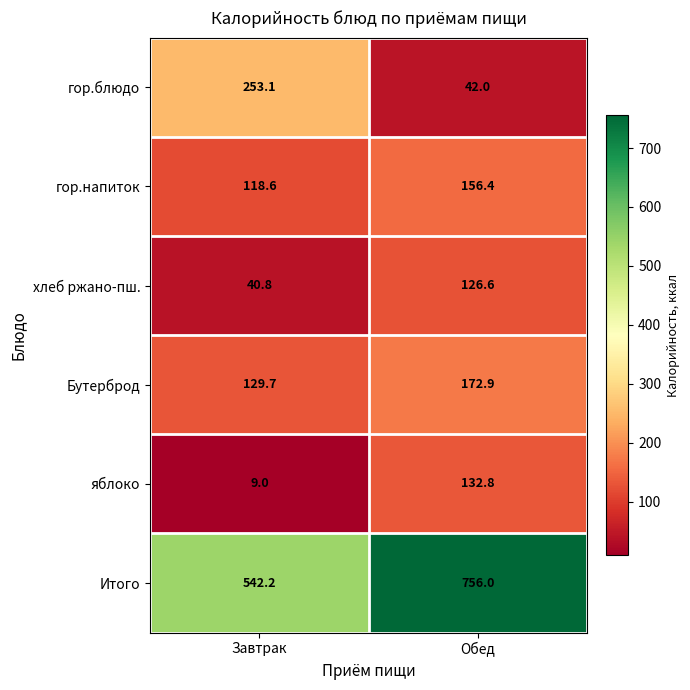

At Завтрак, list the series in order from largest to smallest.

Итого, гор.блюдо, Бутерброд, гор.напиток, хлеб ржано-пш., яблоко